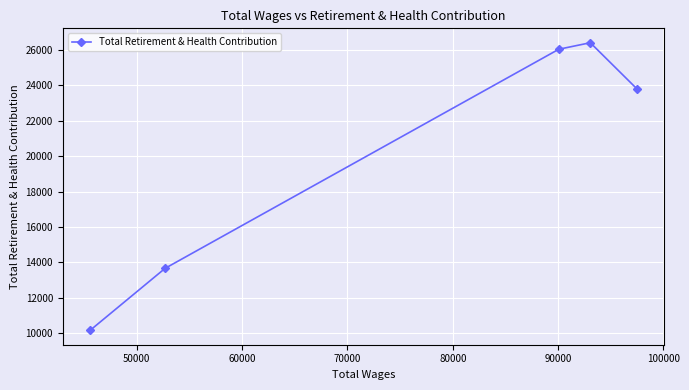

What is the smallest value displayed?

10143